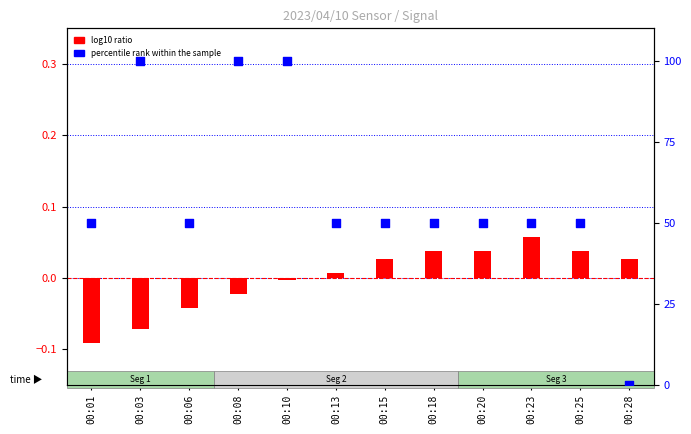

What is the change in value from 00:03 to 00:18?

-50